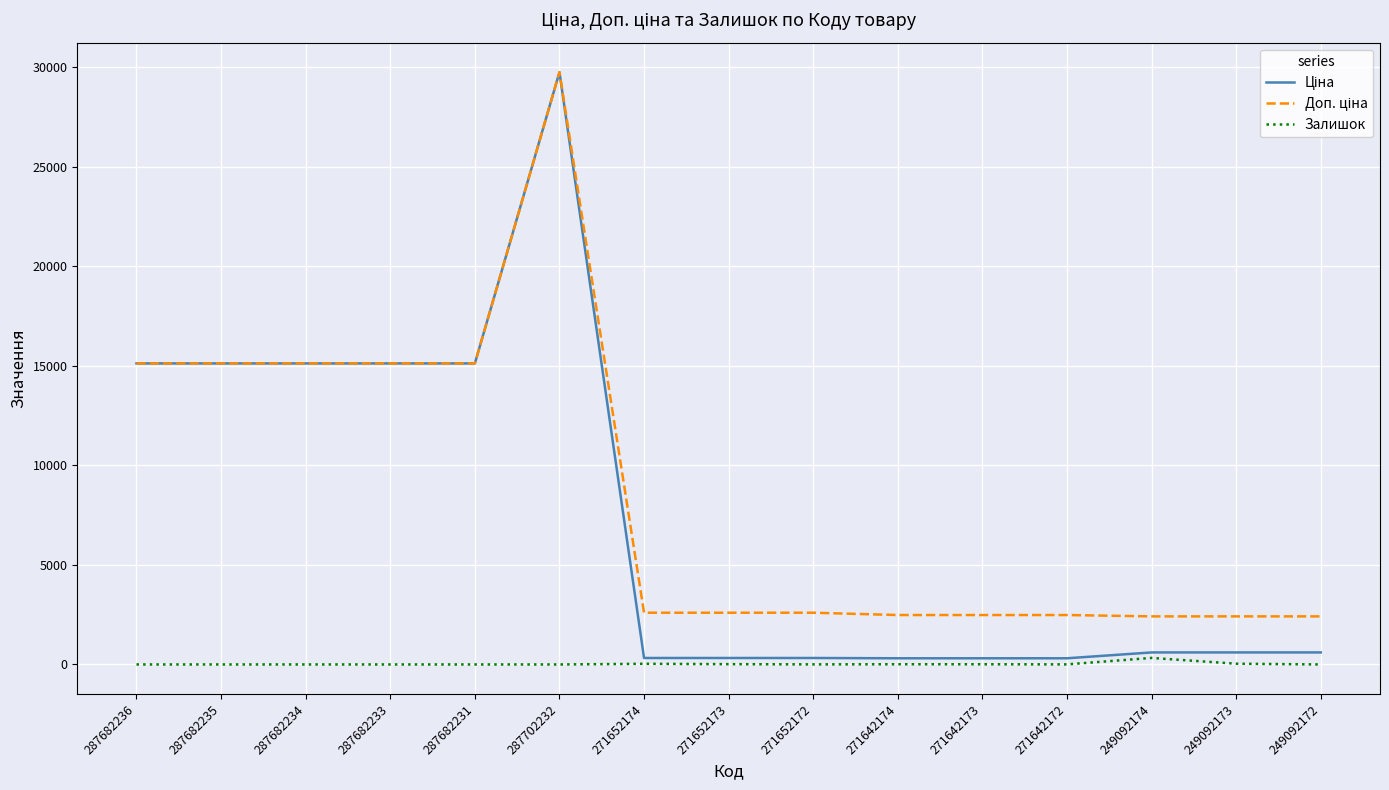

At which category is the sum across all series the highest?

287702232